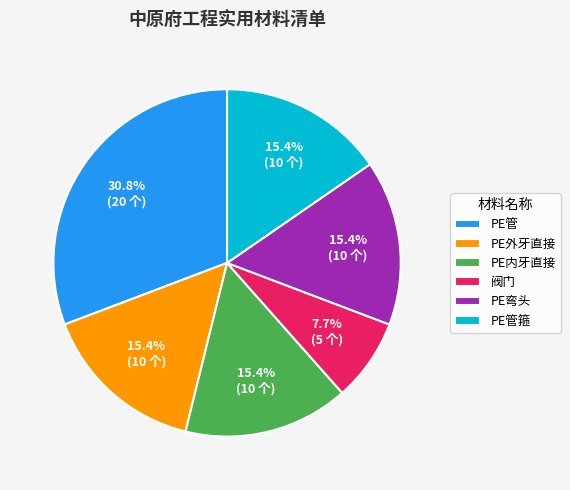

Does PE外牙直接 represent more than half of the total?

No